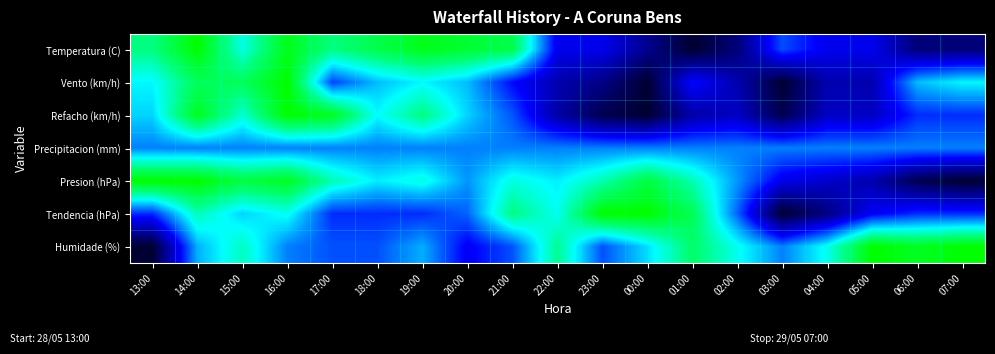

Count the number of data series in this chart.

7